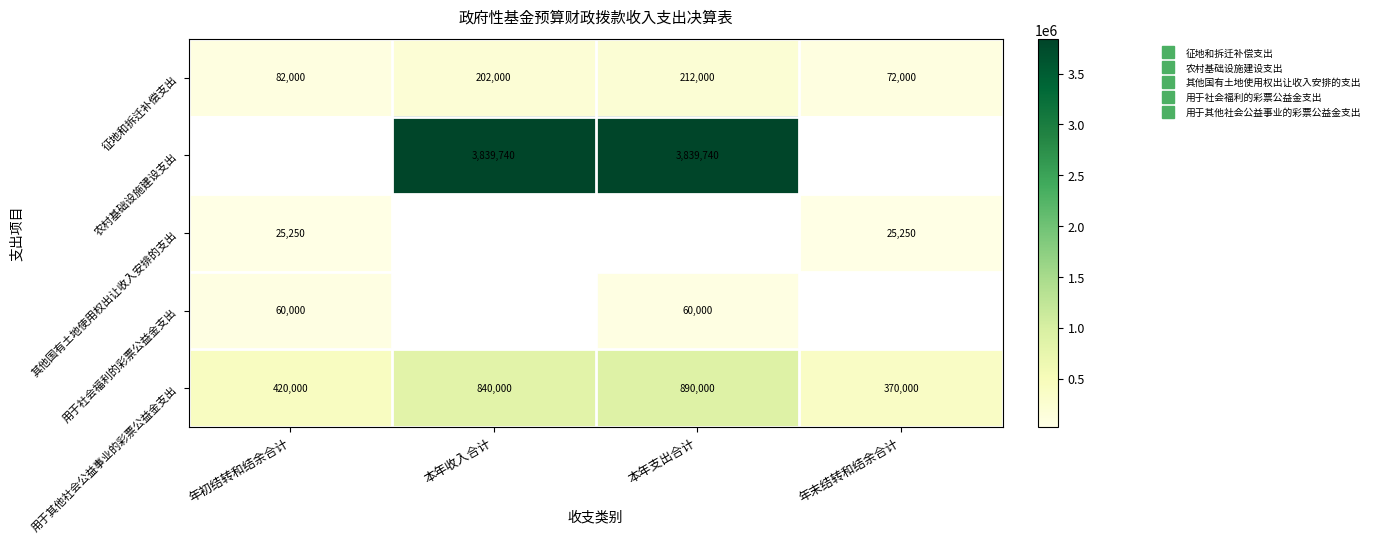

What is the maximum value shown in the chart?

3839740.0